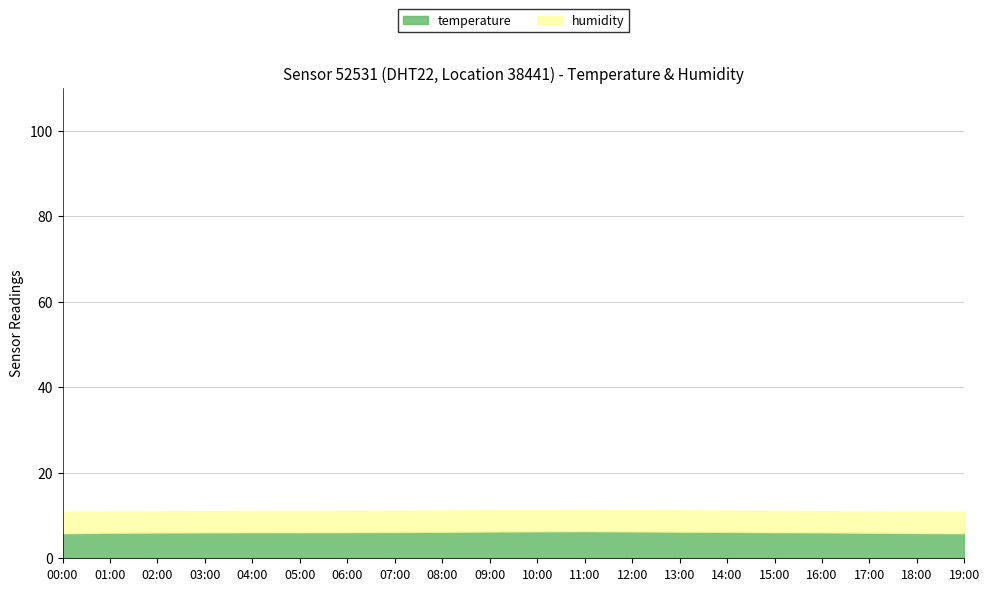

List the series in order of their peak value, lowest first.

temperature, humidity